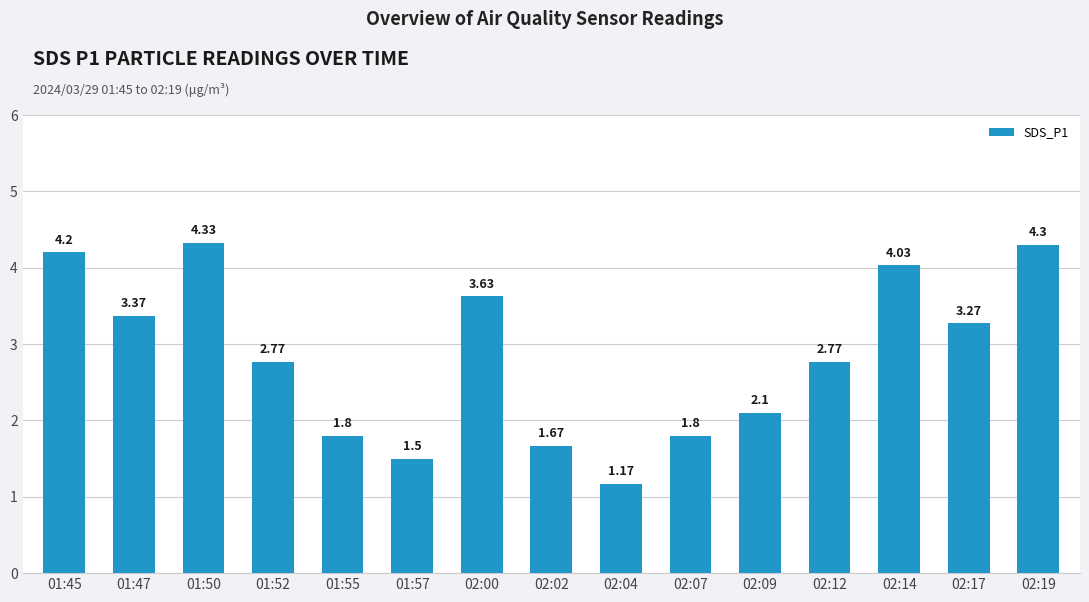

What is the sum of all values?

42.7